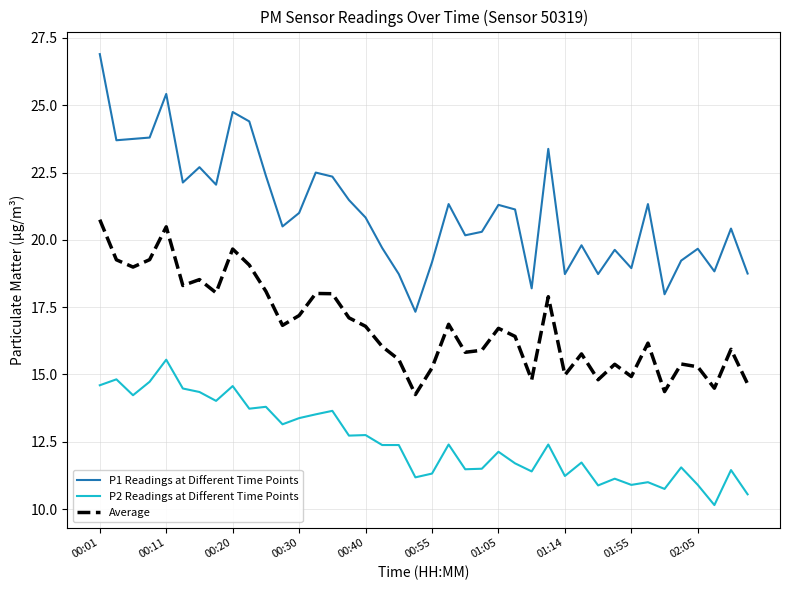

What is the maximum value shown in the chart?

26.9